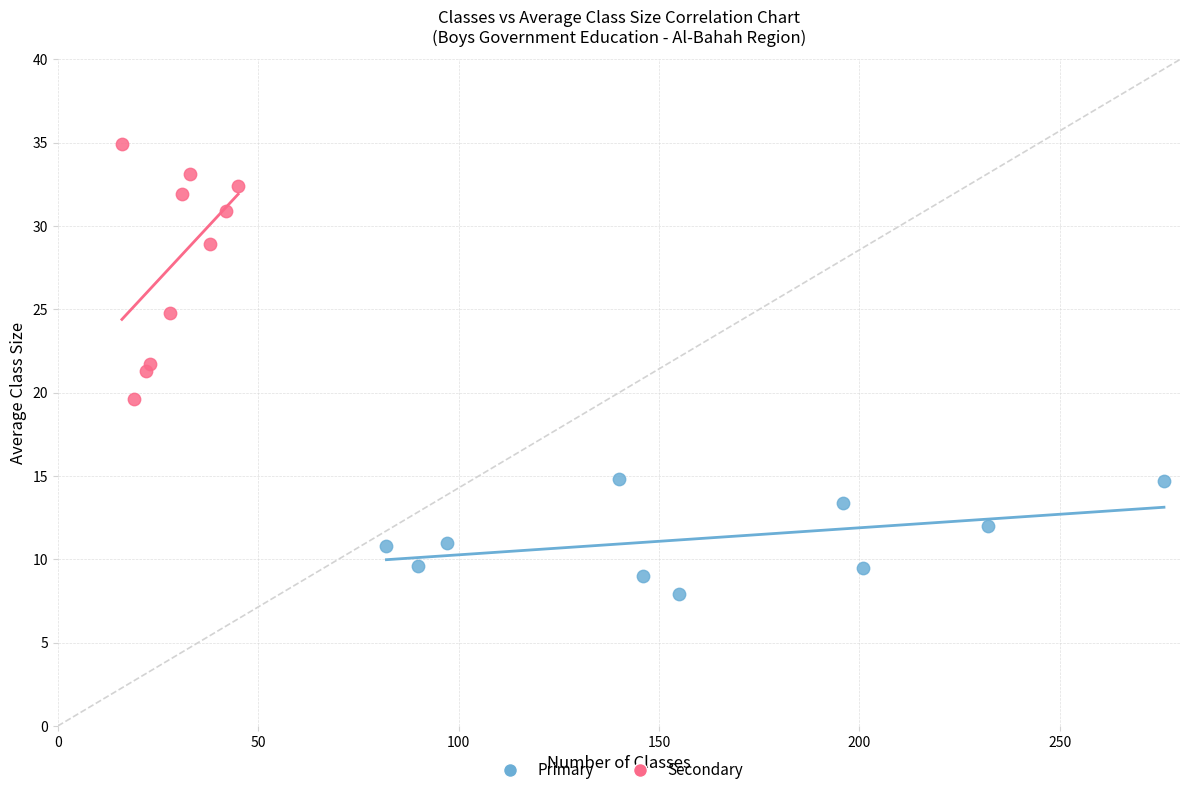

Which series has the largest Y range (max minus min)?

Secondary